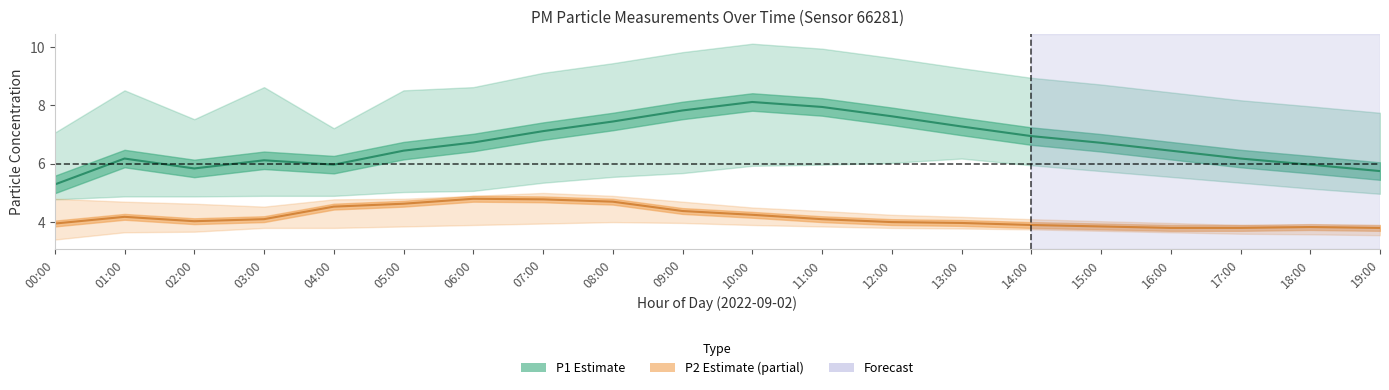

What is the difference between the P2 (Estimate based on partial data) values at 13:00 and 09:00?

0.4